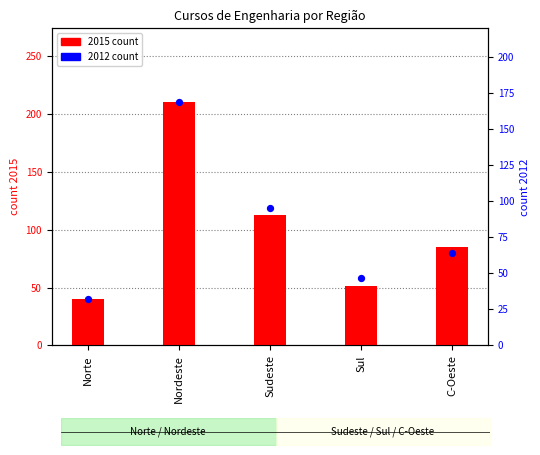

At which category is the sum across all series the highest?

Nordeste